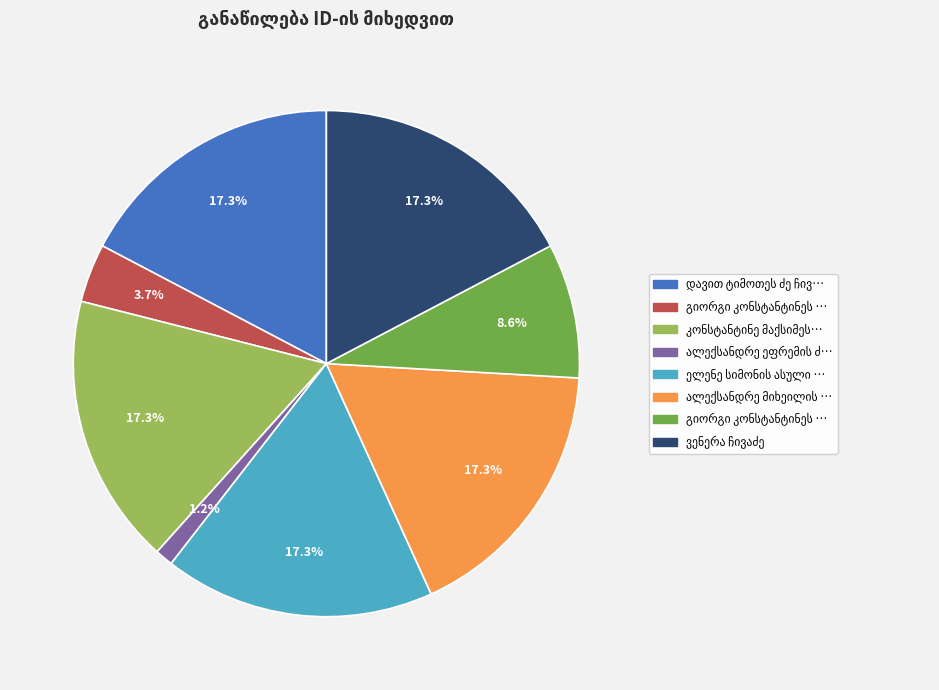

Is there any slice that represents more than half of the pie?

No